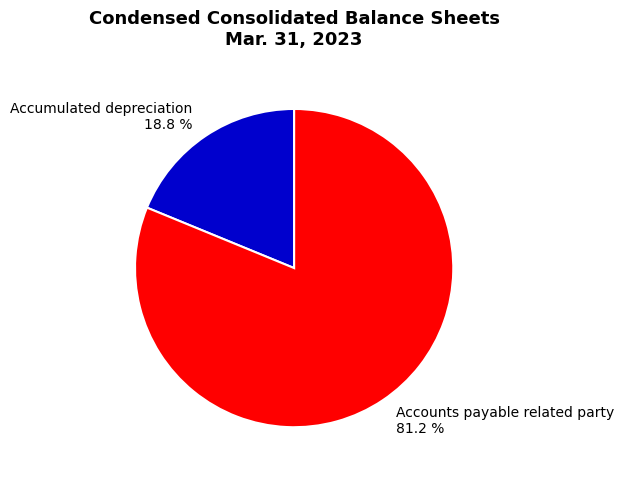

Count the number of slices in the pie.

2